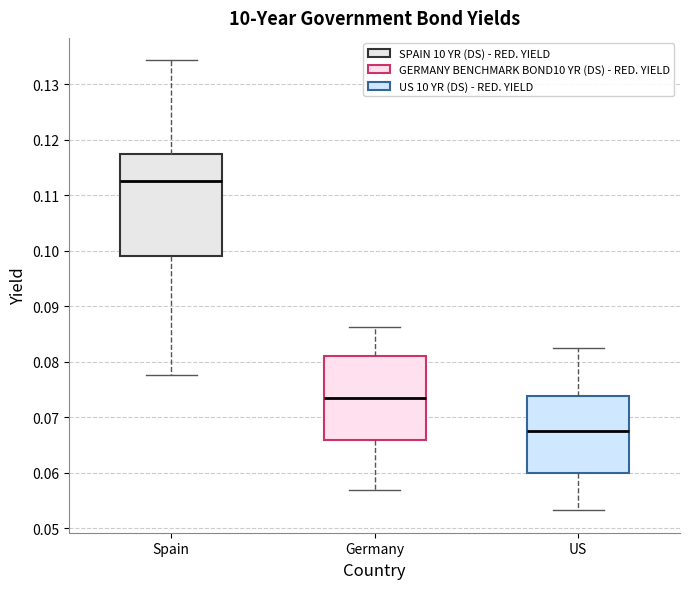

Where does the lower whisker of the box for Germany end on the y-axis? The values are not printed on the chart, so give them approximately, as read against the axis.

0.057